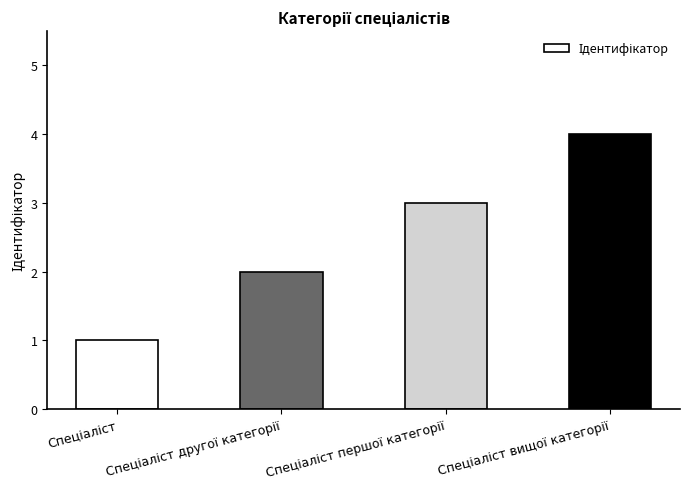

What is the sum of all values?

10